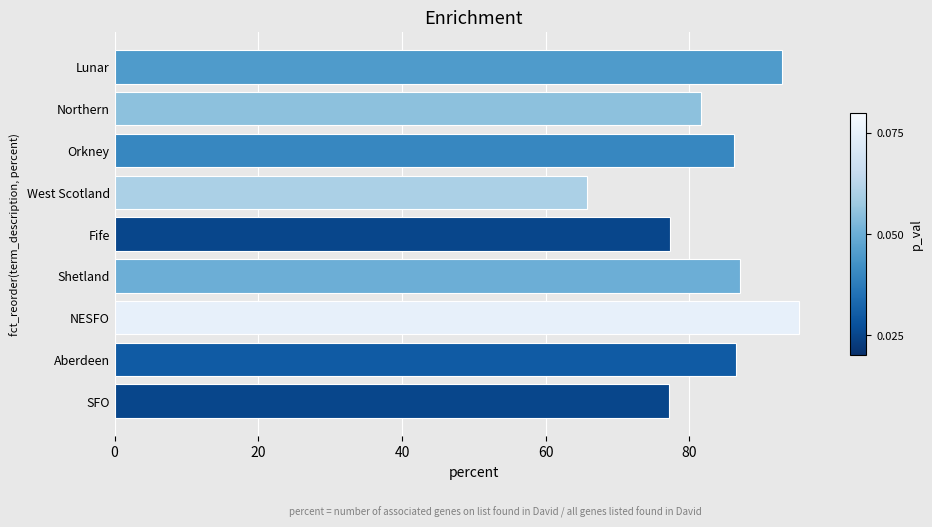

What is the average value?

83.3